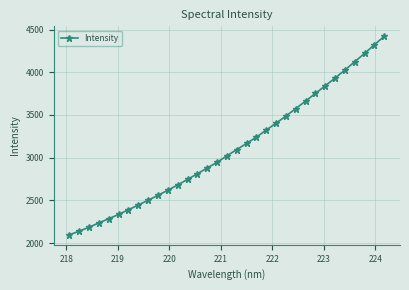

Does the chart have visible grid lines?

Yes